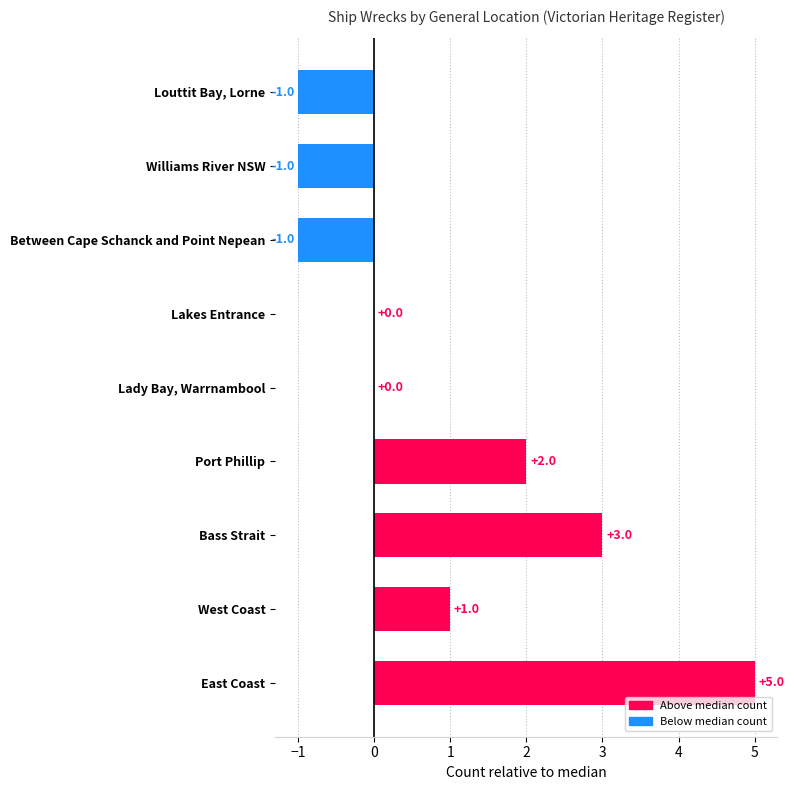

How many data points does each series have?

9